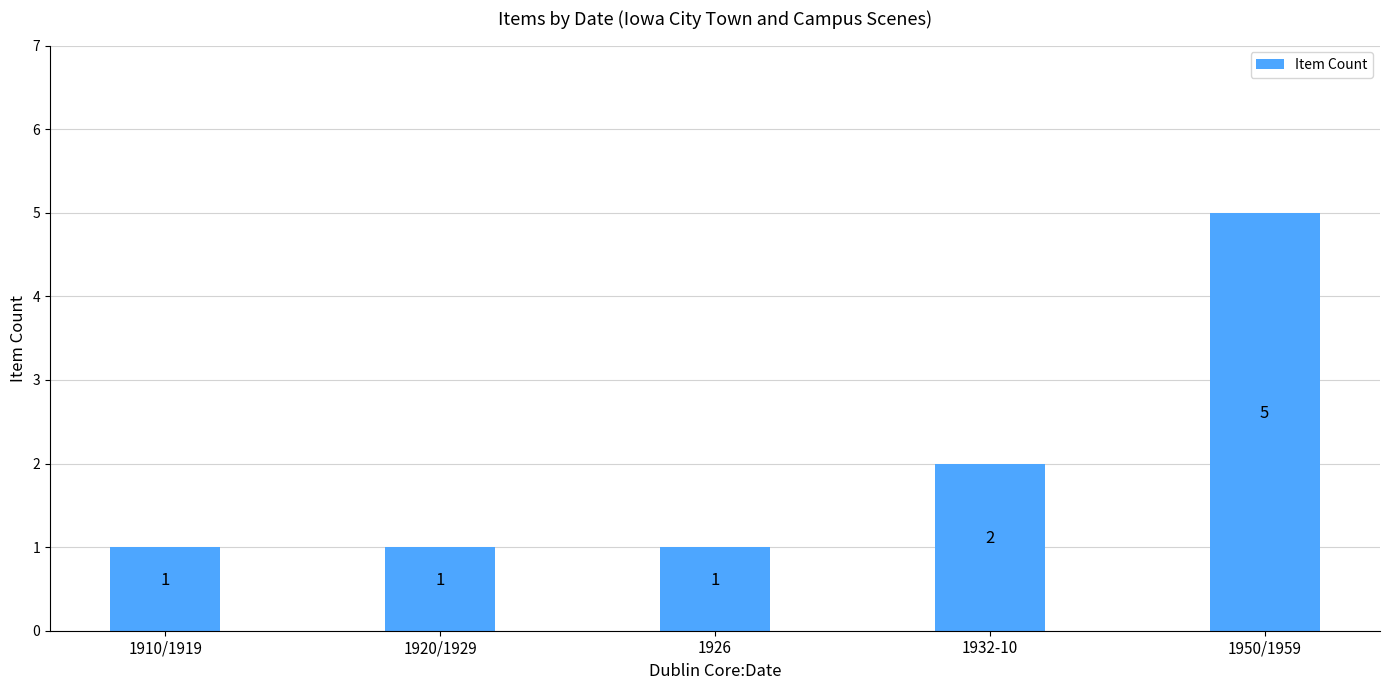

True or false: the data shows 5 at 1950/1959.

True